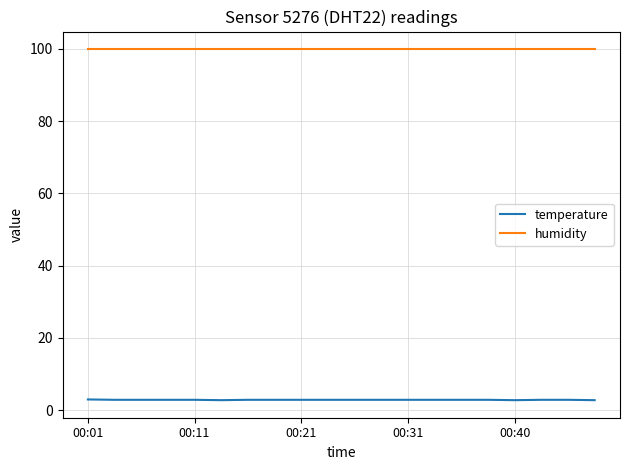

What is the smallest value displayed?

2.8